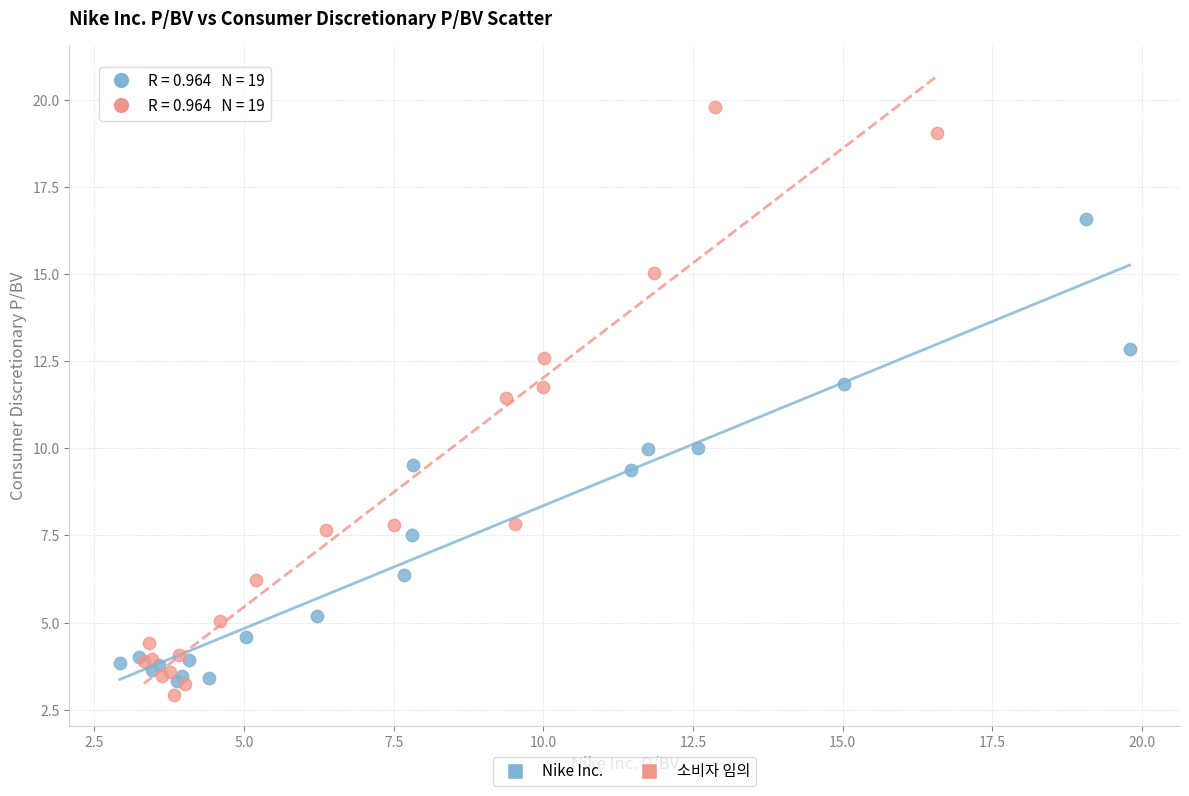

Which series has the widest spread of Y values?

소비자 임의